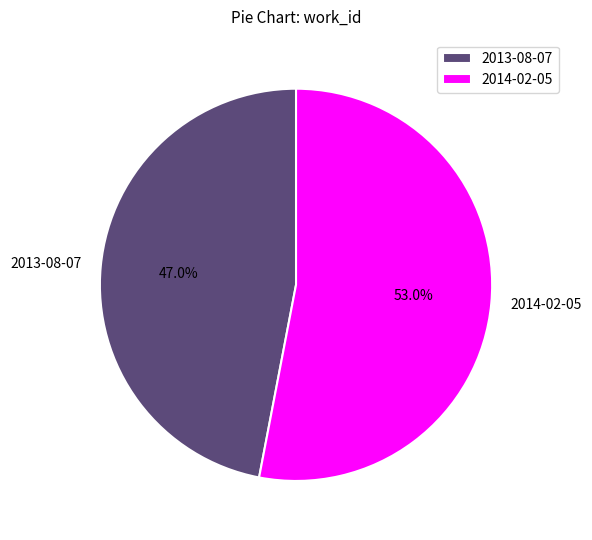

Which category accounts for the majority?

2014-02-05